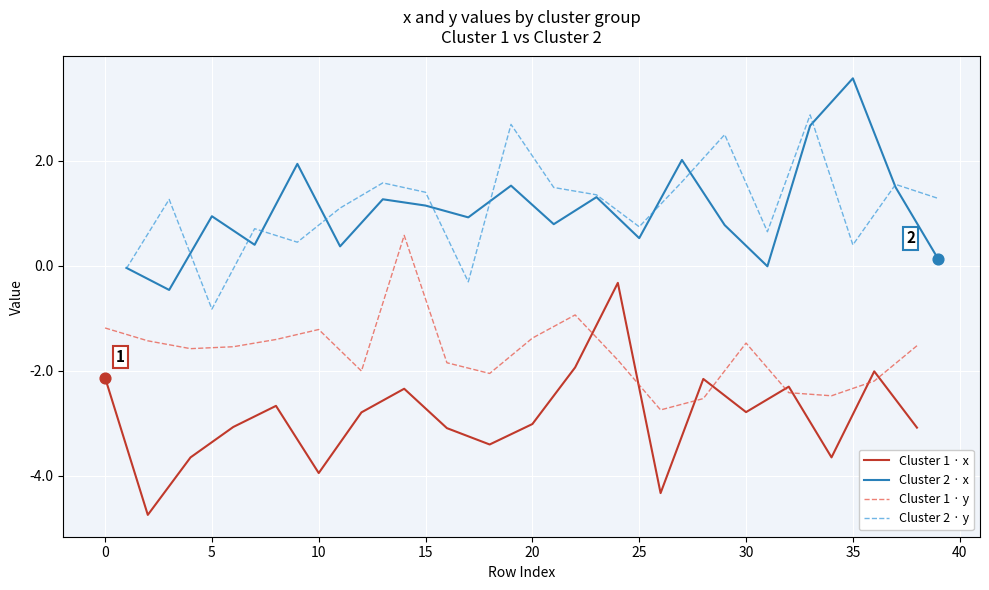

The Cluster 1 · x series shows -4.0 at 10. True or false?

True